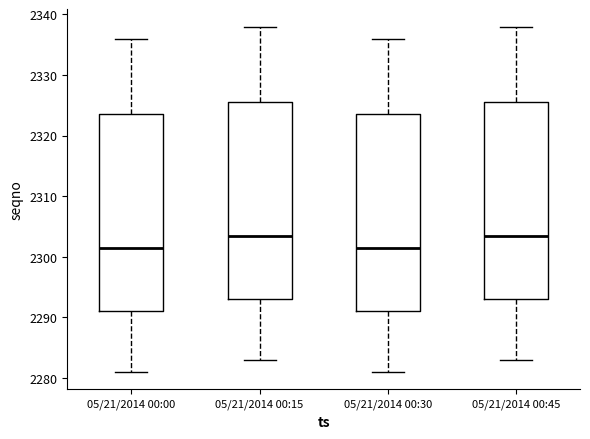

Reading left to right, transcribe this box plot: for each box, give where its median line is, the range the box spans, and where its two whiskers end, as read against the y-axis. The values are not printed on the chart, so give them approximately, as read against the axis.

05/21/2014 00:00: median 2302, box 2291 to 2324, whiskers 2281 to 2336
05/21/2014 00:15: median 2304, box 2293 to 2326, whiskers 2283 to 2338
05/21/2014 00:30: median 2302, box 2291 to 2324, whiskers 2281 to 2336
05/21/2014 00:45: median 2304, box 2293 to 2326, whiskers 2283 to 2338